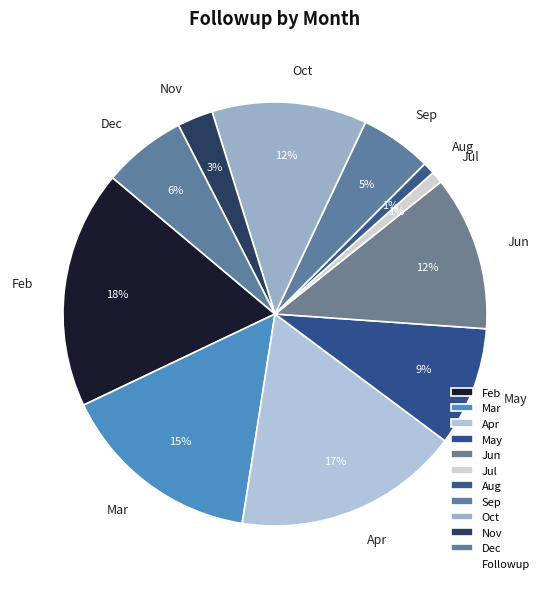

To the nearest percent, what portion does May represent?

9%